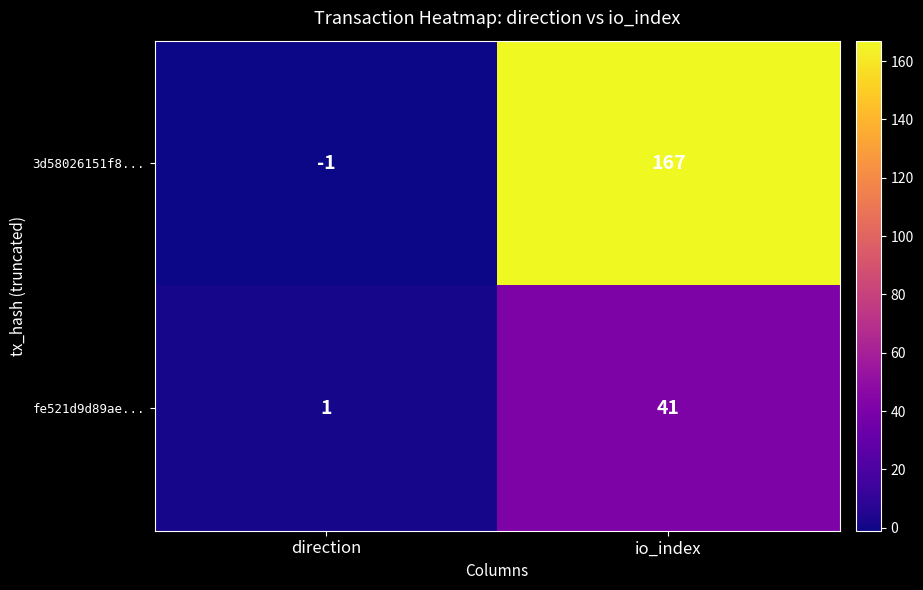

Rank the series by their maximum value, from lowest to highest.

fe521d9d89ae..., 3d58026151f8...